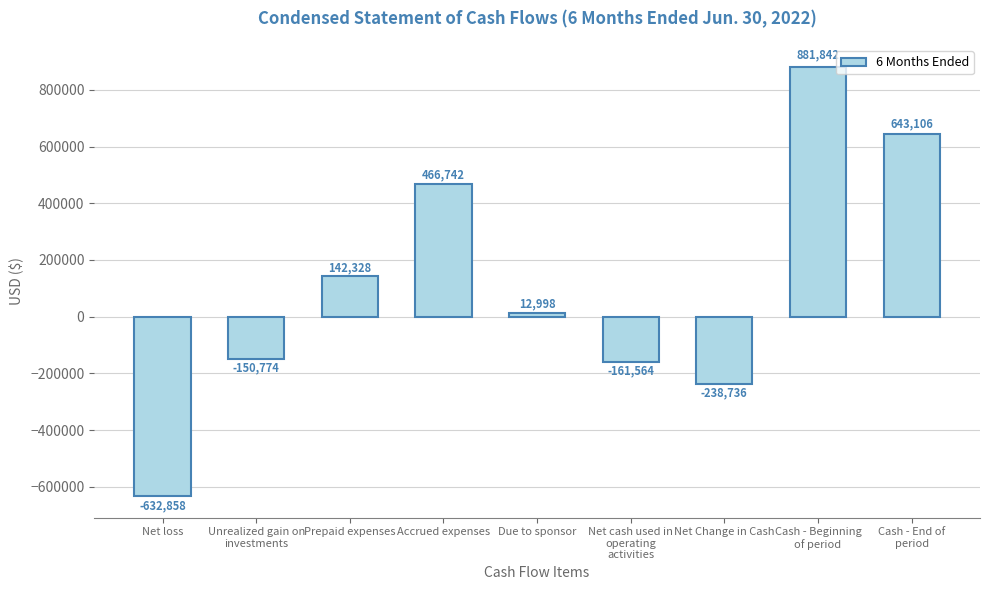

Between Due to sponsor and Cash - End of
period, which is larger?

Cash - End of
period